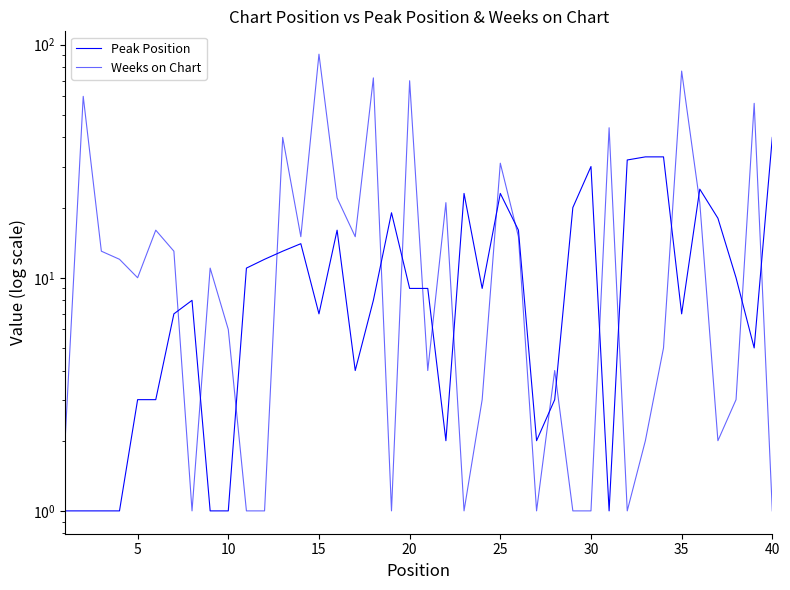

Rank the series by their average value, from lowest to highest.

Peak Position, Weeks on Chart